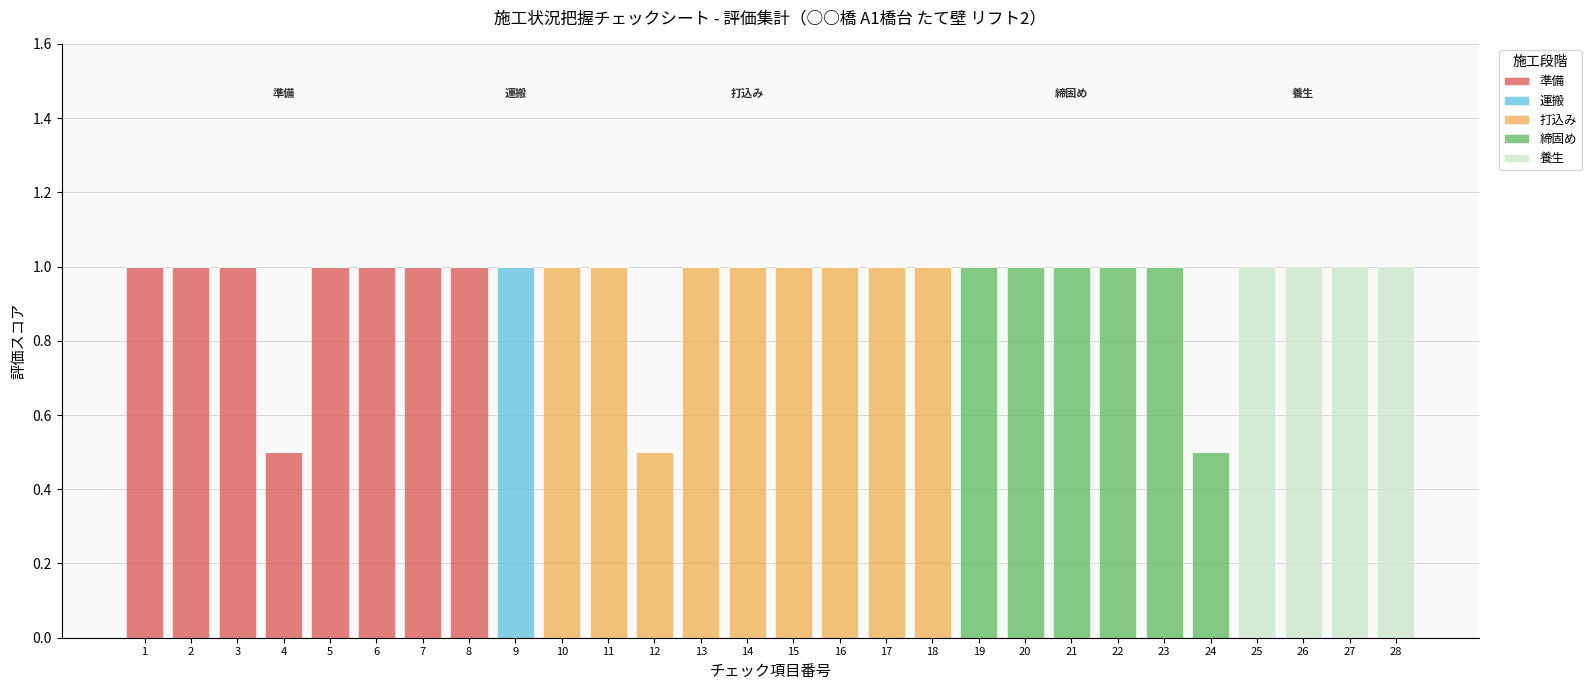

What are all the series names shown in the legend?

準備, 運搬, 打込み, 締固め, 養生